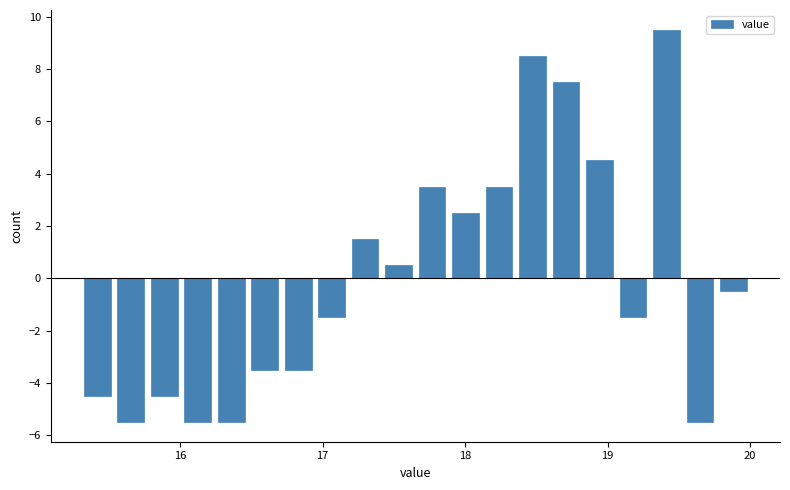

Around what value on the x-axis is the tallest bar? Give the approximate position of its centre, as read against the axis.

19.4